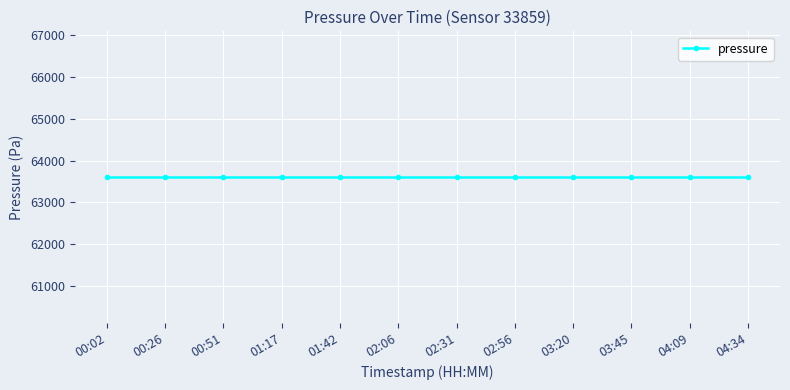

The pressure series shows 106145.1 at 00:51. True or false?

False